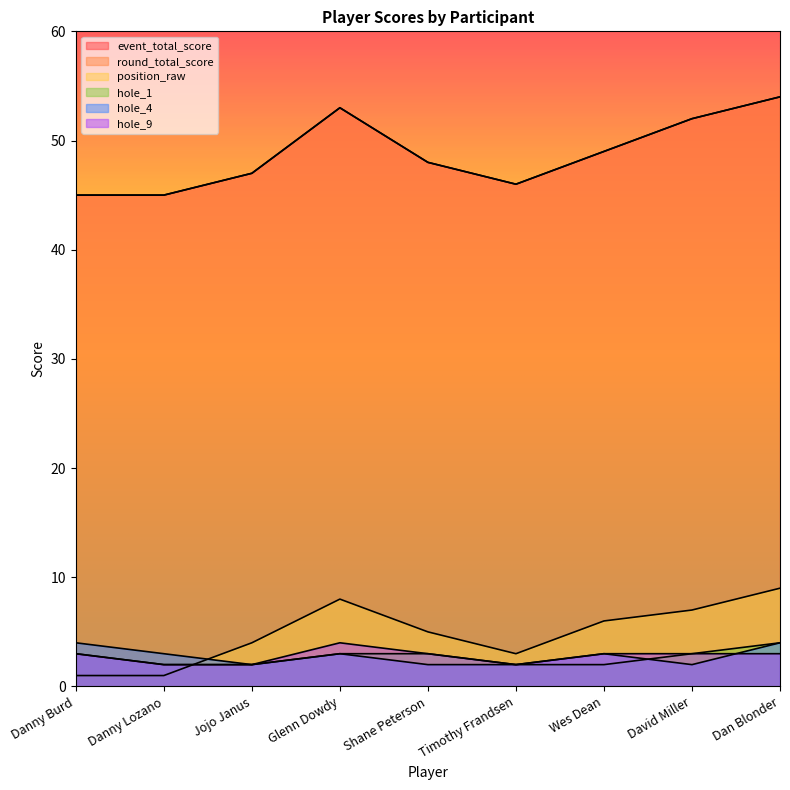

In hole_9, how many points are higher than both neighbors (excluding endpoints)?

1